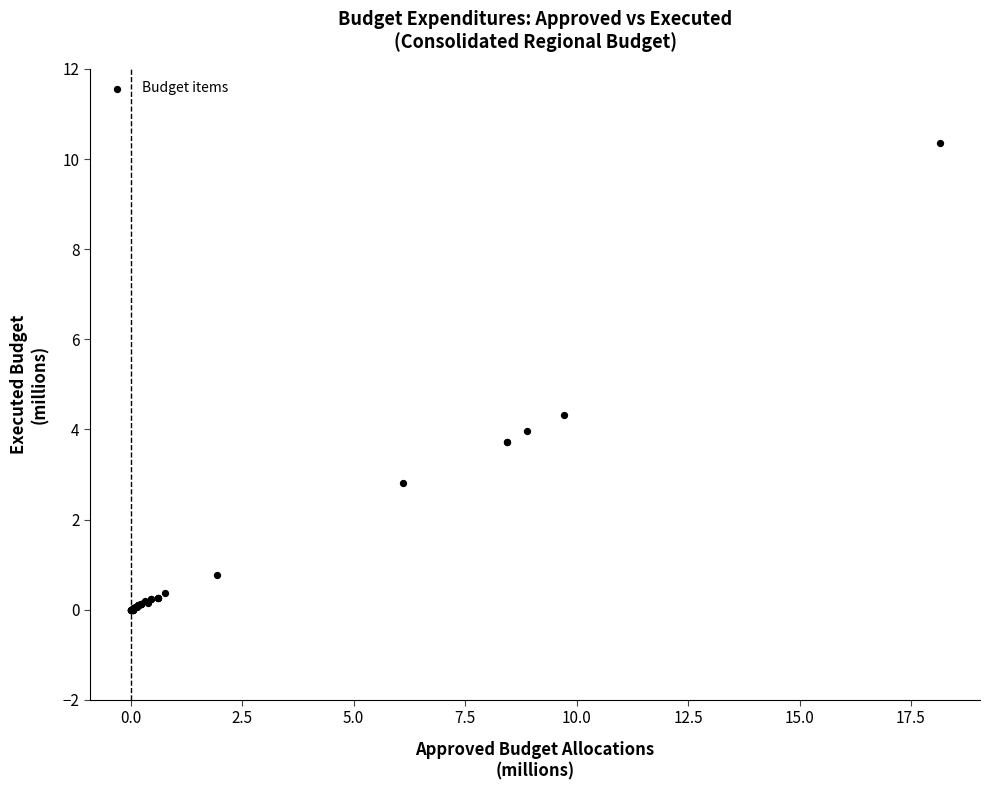

What Y value in the scatter plot is closest to 5?

4.3